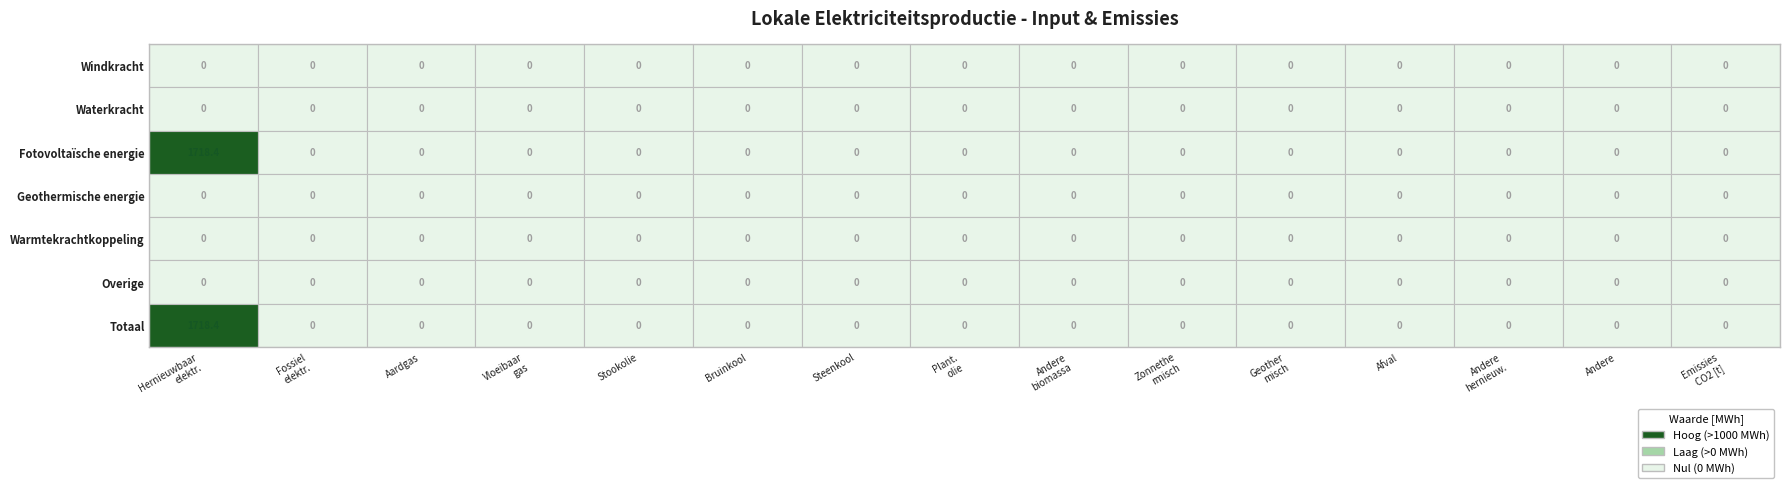

Reading left to right, what are all the values shown in this chart?

Windkracht: 0=0.0	1=0.0	2=0.0	3=0.0	4=0.0	5=0.0	6=0.0	7=0.0	8=0.0	9=0.0	10=0.0	11=0.0	12=0.0	13=0.0	14=0.0
Waterkracht: 0=0.0	1=0.0	2=0.0	3=0.0	4=0.0	5=0.0	6=0.0	7=0.0	8=0.0	9=0.0	10=0.0	11=0.0	12=0.0	13=0.0	14=0.0
Fotovoltaïsche energie: 0=1718.4	1=0.0	2=0.0	3=0.0	4=0.0	5=0.0	6=0.0	7=0.0	8=0.0	9=0.0	10=0.0	11=0.0	12=0.0	13=0.0	14=0.0
Geothermische energie: 0=0.0	1=0.0	2=0.0	3=0.0	4=0.0	5=0.0	6=0.0	7=0.0	8=0.0	9=0.0	10=0.0	11=0.0	12=0.0	13=0.0	14=0.0
Warmtekrachtkoppeling: 0=0.0	1=0.0	2=0.0	3=0.0	4=0.0	5=0.0	6=0.0	7=0.0	8=0.0	9=0.0	10=0.0	11=0.0	12=0.0	13=0.0	14=0.0
Overige: 0=0.0	1=0.0	2=0.0	3=0.0	4=0.0	5=0.0	6=0.0	7=0.0	8=0.0	9=0.0	10=0.0	11=0.0	12=0.0	13=0.0	14=0.0
Totaal: 0=1718.4	1=0.0	2=0.0	3=0.0	4=0.0	5=0.0	6=0.0	7=0.0	8=0.0	9=0.0	10=0.0	11=0.0	12=0.0	13=0.0	14=0.0